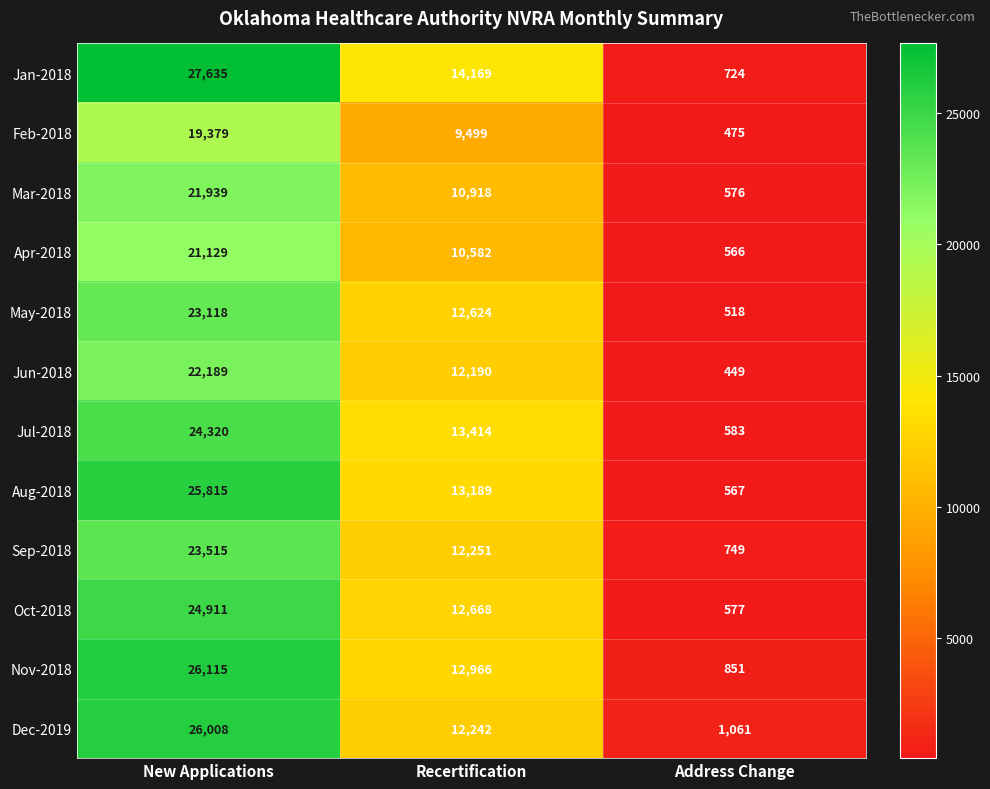

List the series in order of their peak value, highest first.

Jan-2018, Nov-2018, Dec-2019, Aug-2018, Oct-2018, Jul-2018, Sep-2018, May-2018, Jun-2018, Mar-2018, Apr-2018, Feb-2018